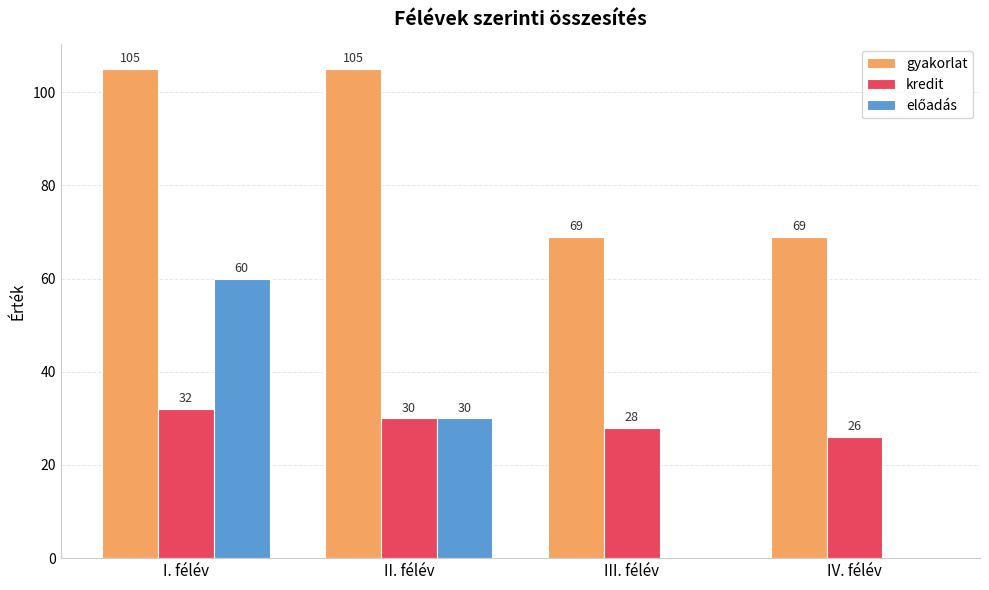

The value of kredit at III. félév is 28. True or false?

True